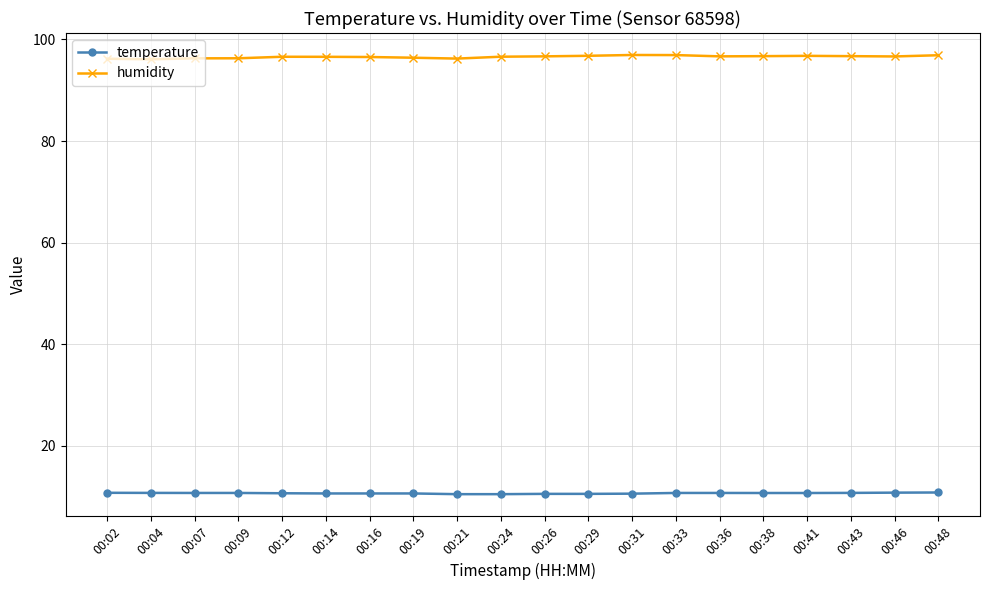

What is the spread (max minus min) of values at 00:09?

85.6